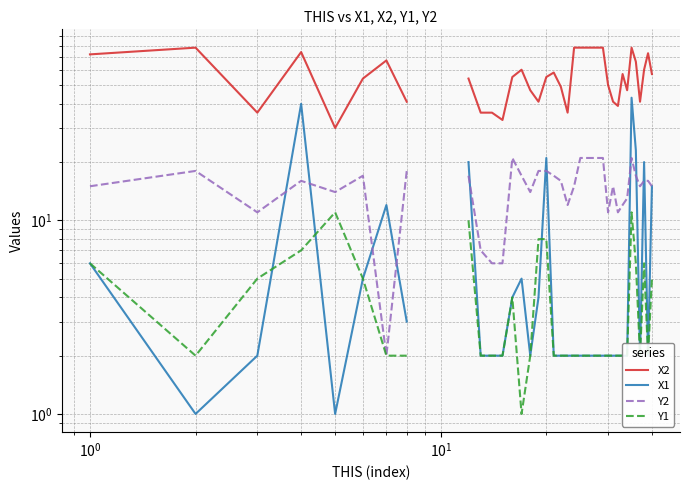

Is the value of X1 at 30 greater than the value of X2 at 21?

No